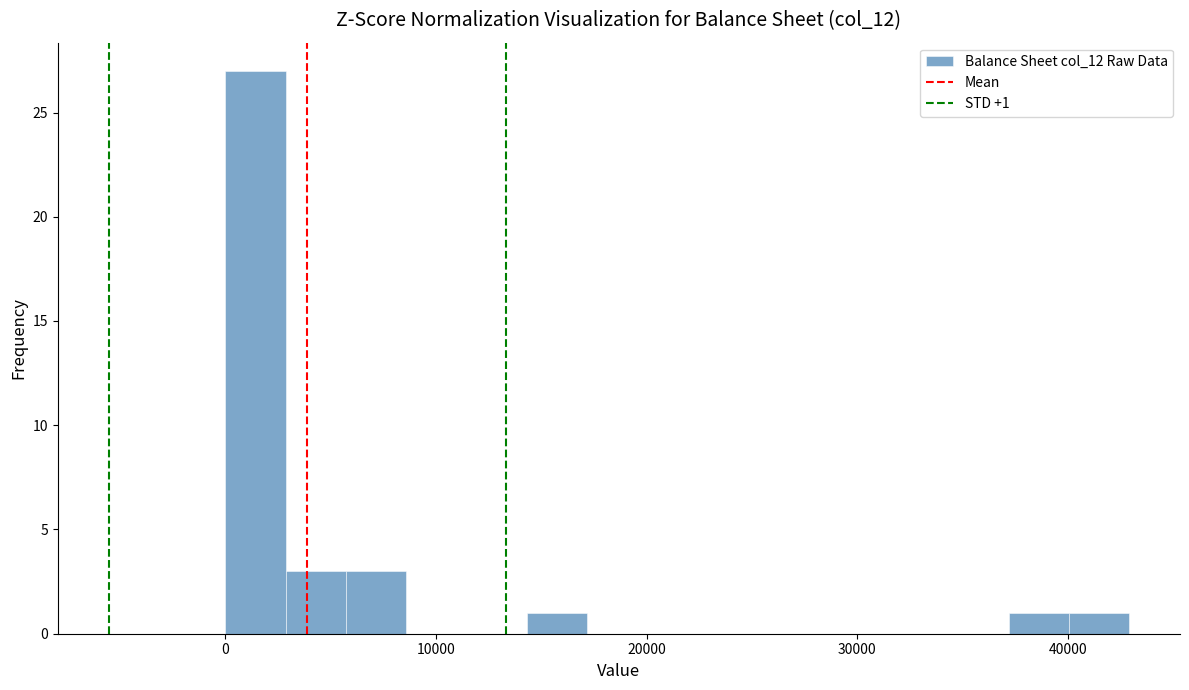

Read against the x-axis, roughly where is the centre of the tallest bar?

1000